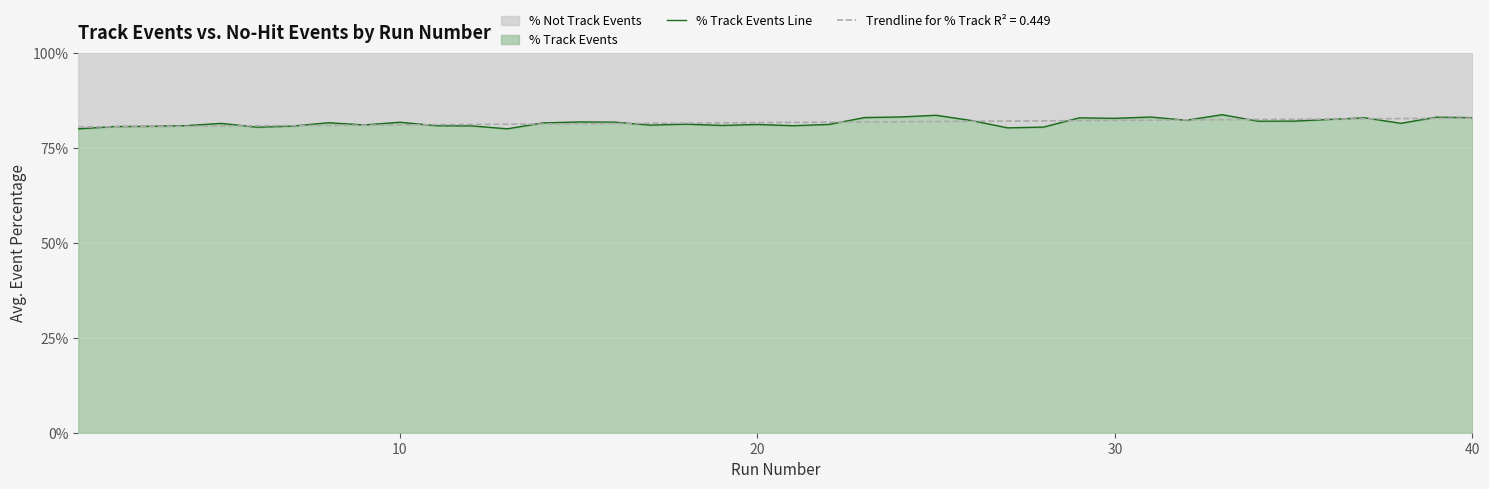

What is the minimum value shown in the chart?

80.0